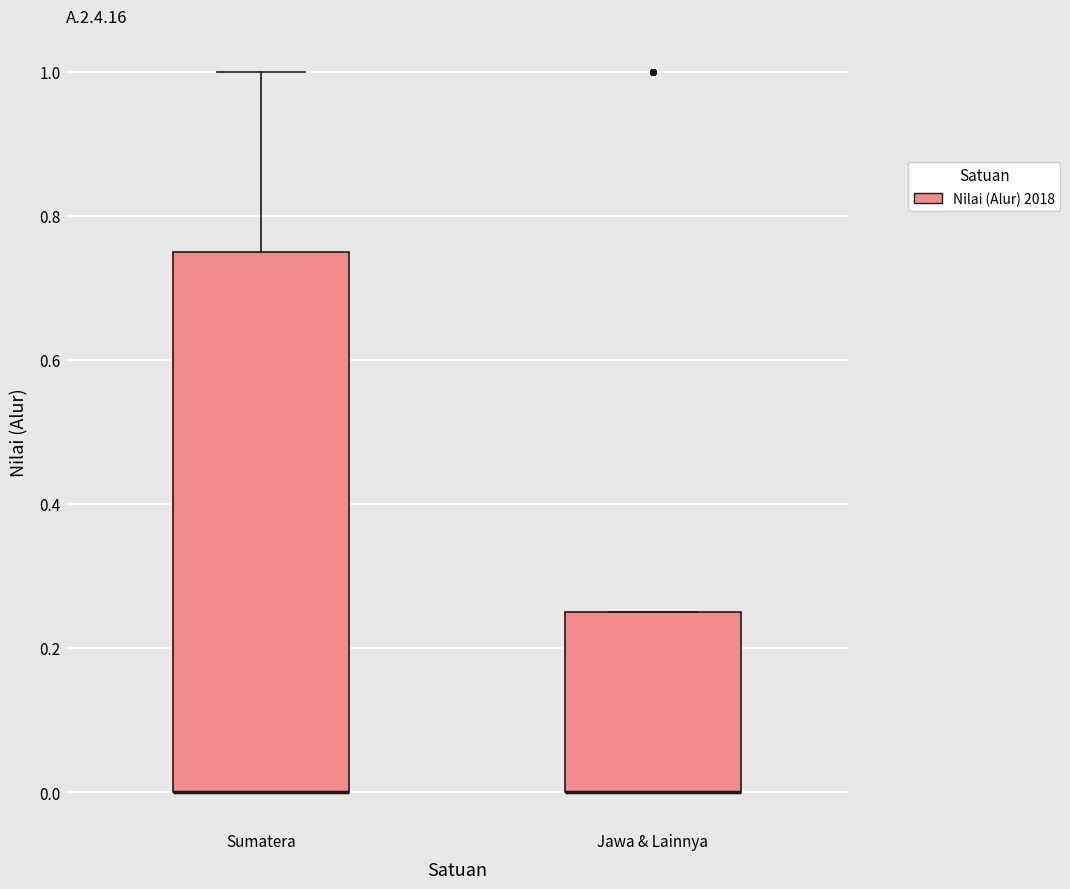

Reading left to right, transcribe this box plot: for each box, give where its median line is, the range the box spans, and where its two whiskers end, as read against the y-axis. The values are not printed on the chart, so give them approximately, as read against the axis.

Sumatera: median 0.00 (drawn on the box's lower edge), box 0.00 to 0.76, whiskers 0.00 to 1.00
Jawa & Lainnya: median 0.00 (drawn on the box's lower edge), box 0.00 to 0.26, whiskers 0.00 to 0.26